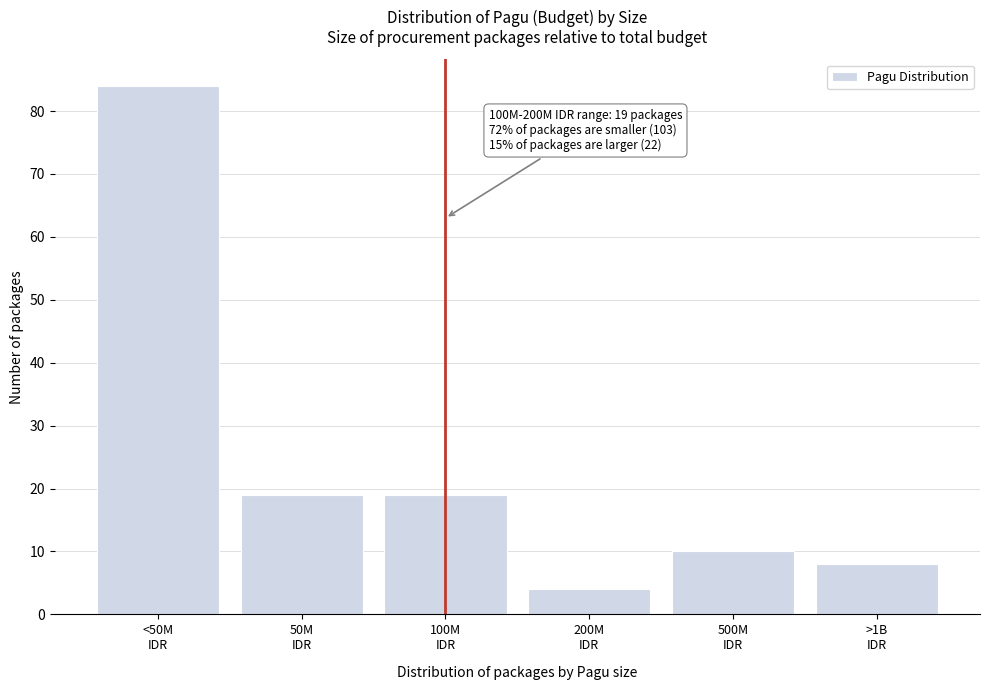

Reading left to right, transcribe all the data shown in this chart.

84	19	19	4	10	8